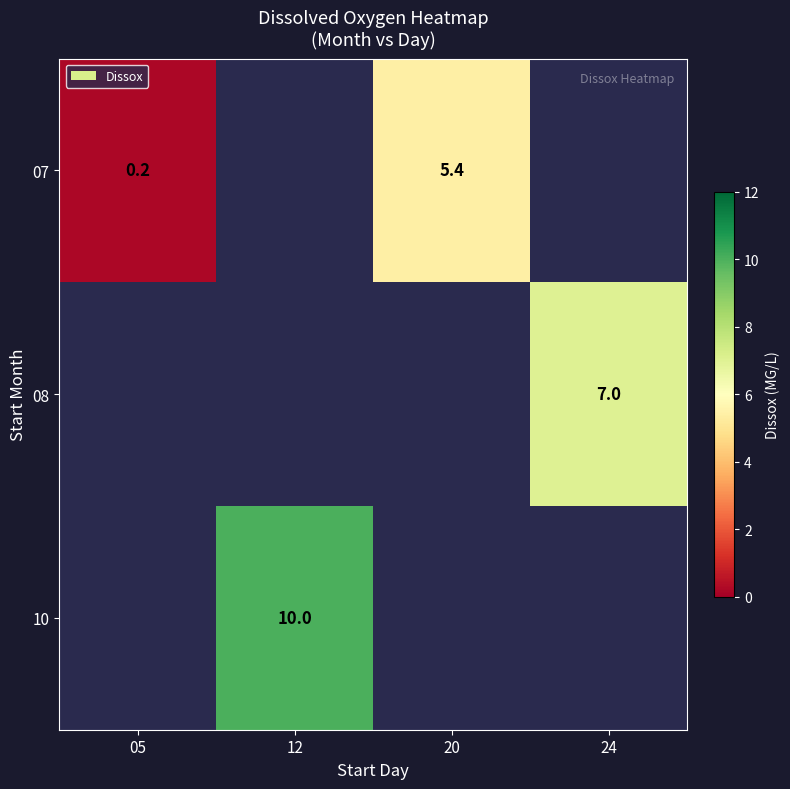

At which category does the chart reach its peak across all series?

12